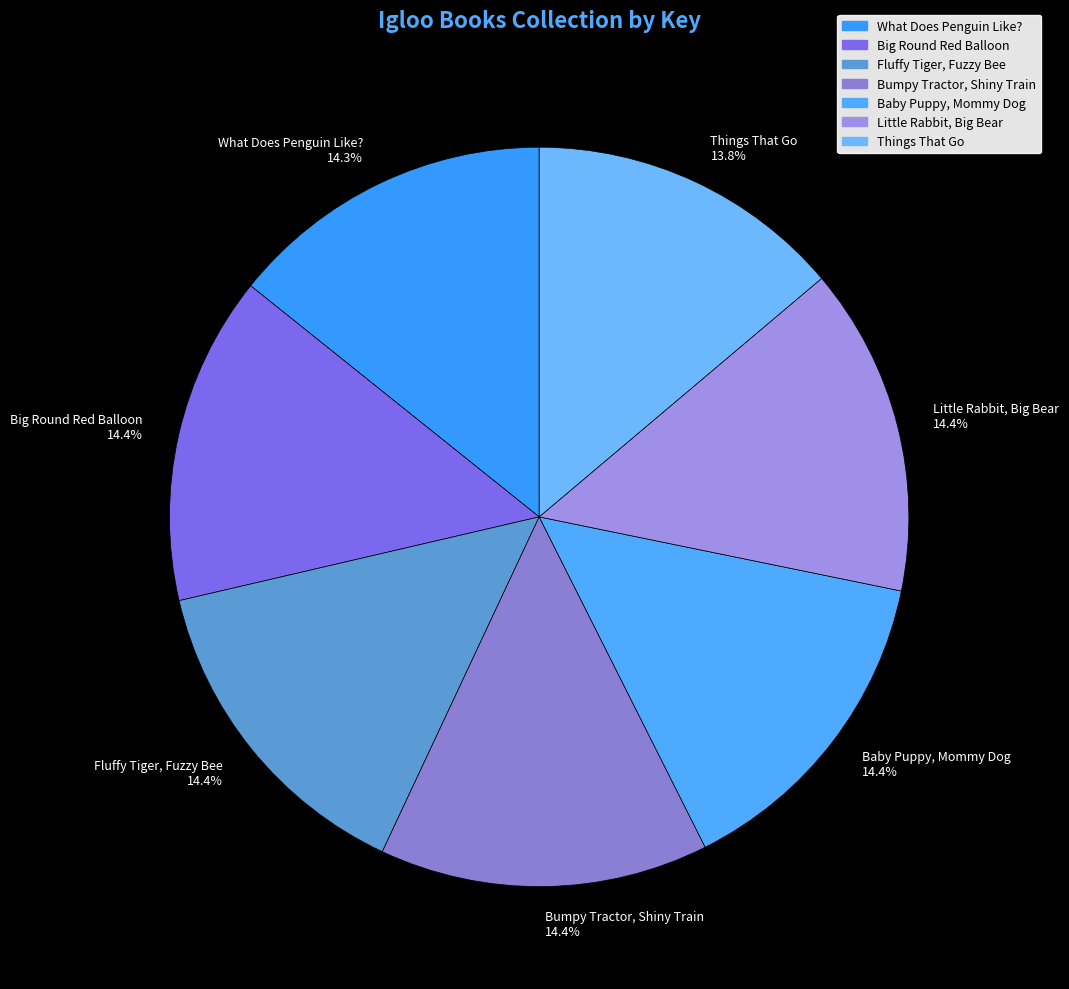

Does Little Rabbit, Big Bear account for over 50% of the chart?

No